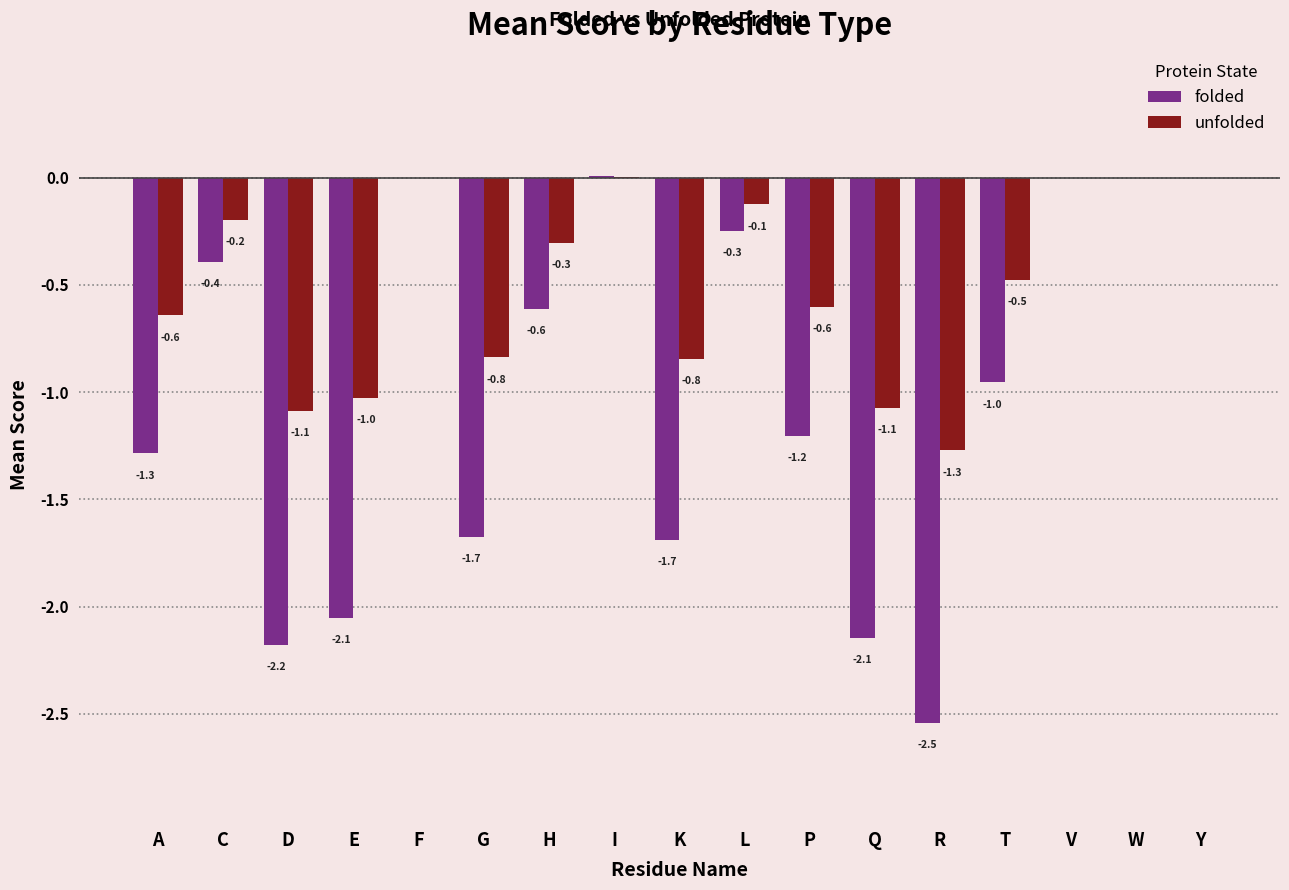

The folded series shows -0.8 at D. True or false?

False